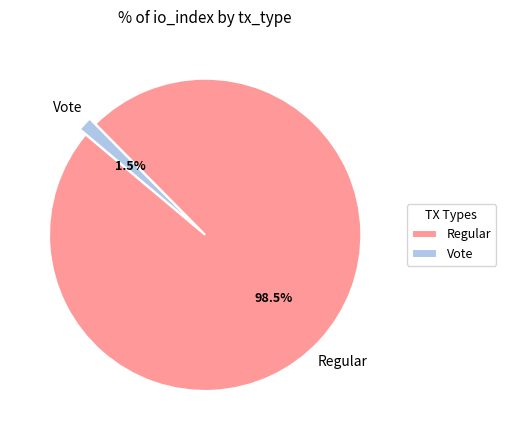

Rank the categories by value from highest to lowest.

Regular, Vote